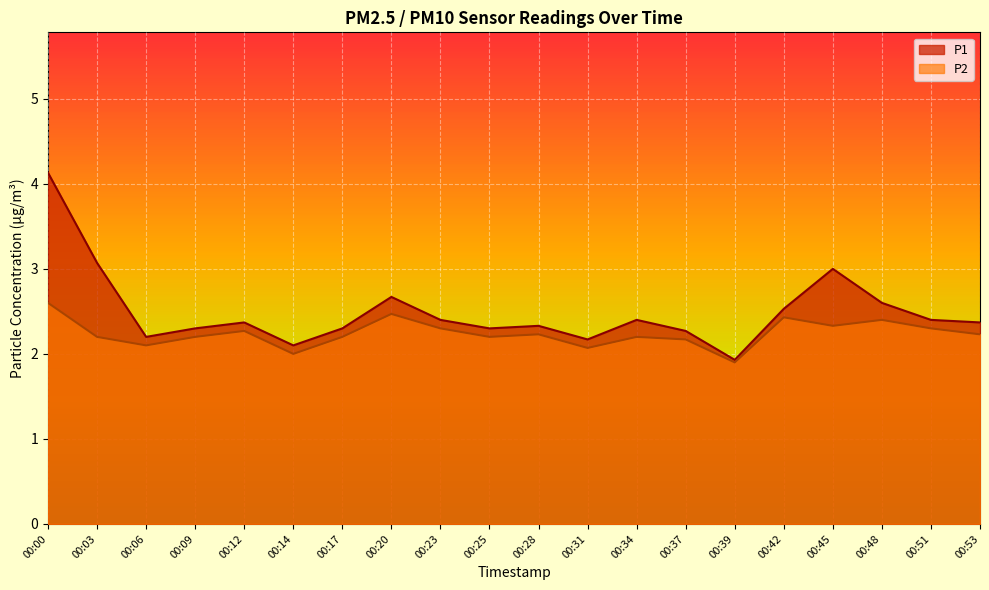

At which category is the sum across all series the highest?

00:00